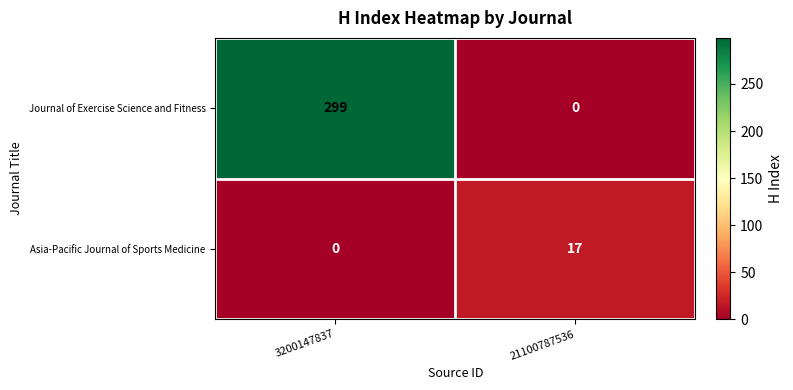

The Journal of Exercise Science and Fitness series shows -122 at 21100787536. True or false?

False